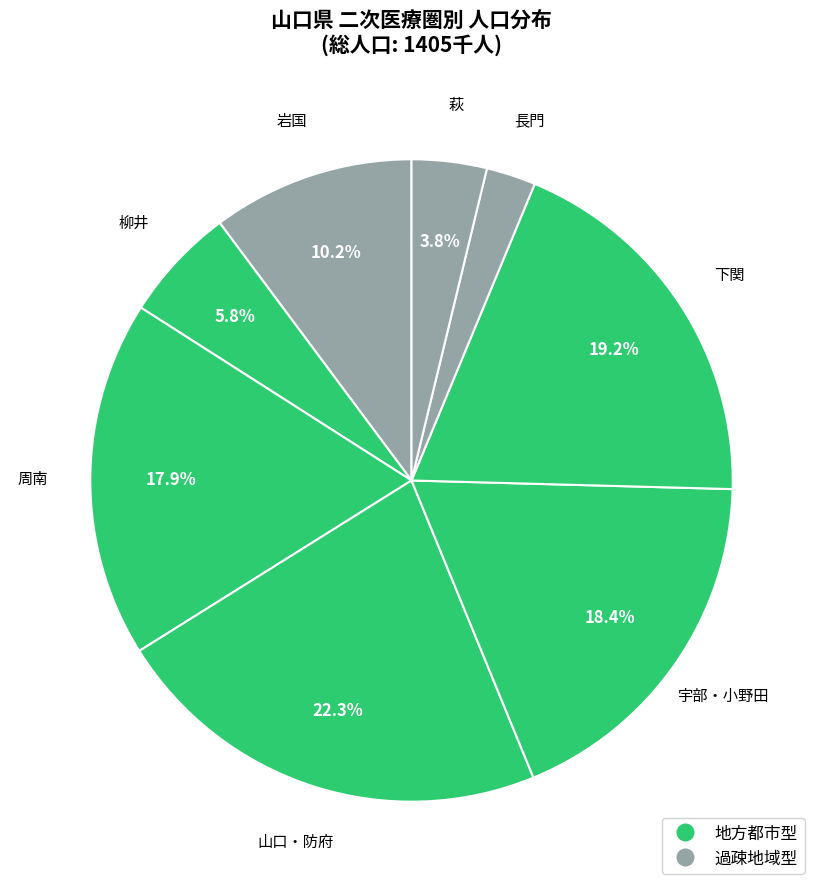

How many slices are in this pie chart?

8